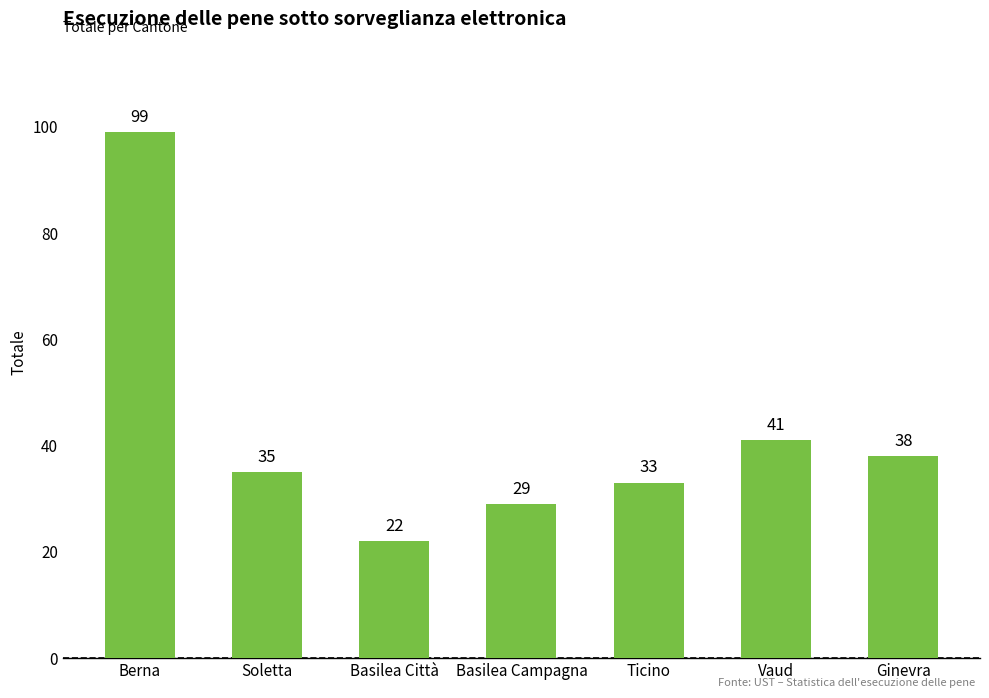

What is the minimum value shown in the chart?

22